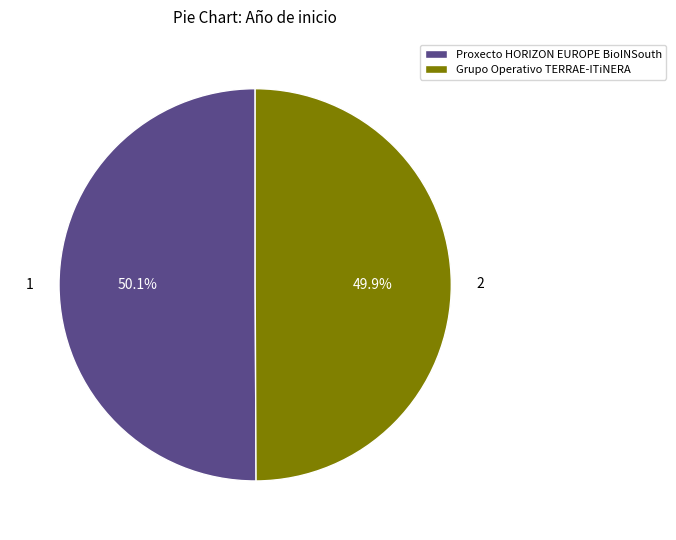

What percentage is the Grupo Operativo TERRAE-ITiNERA slice, to the nearest percent?

50%